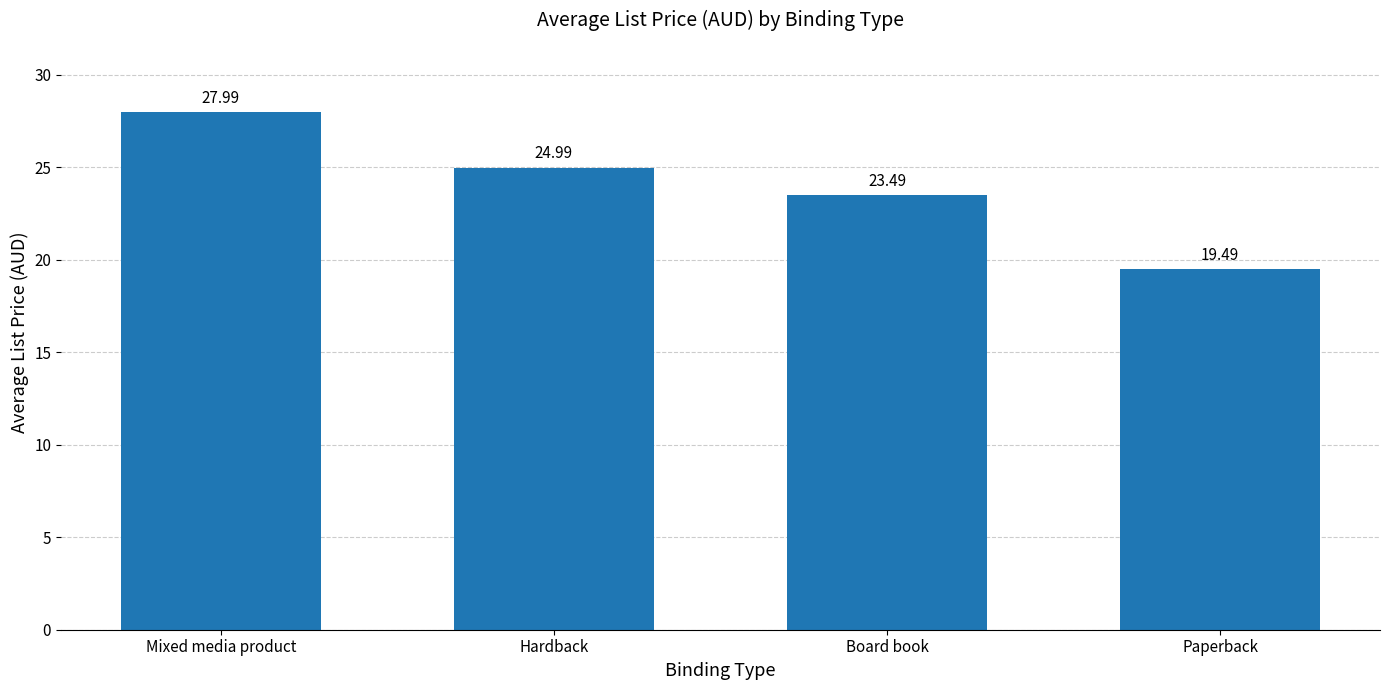

Reading left to right, what are all the values shown in this chart?

Mixed media product=28.0	Hardback=25.0	Board book=23.5	Paperback=19.5